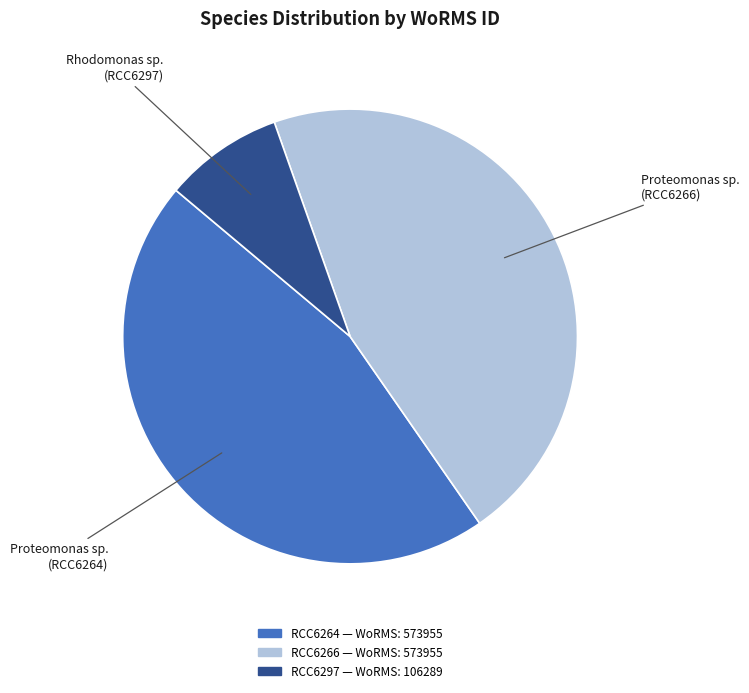

Is there a majority slice in this chart?

No